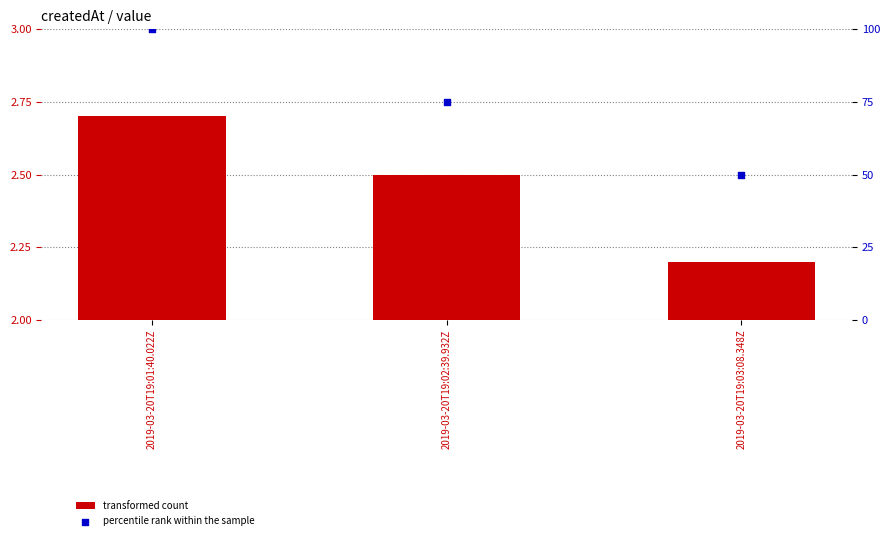

What are all the series names shown in the legend?

transformed count, percentile rank within the sample